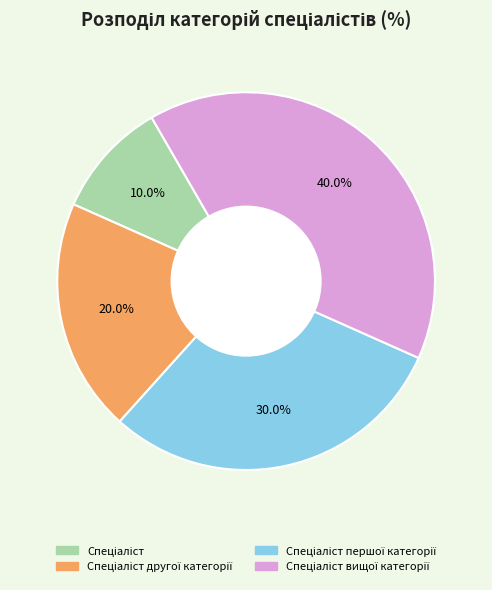

Is there a majority slice in this chart?

No